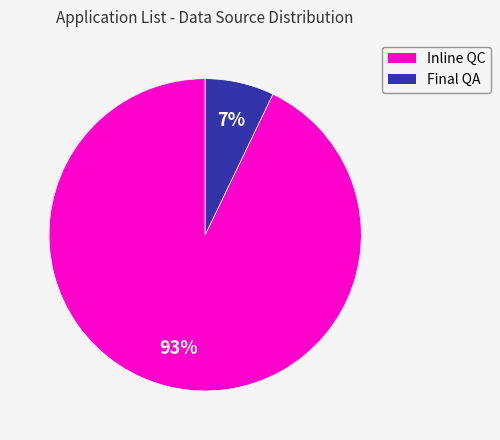

Which category has the smallest portion of the pie?

Final QA